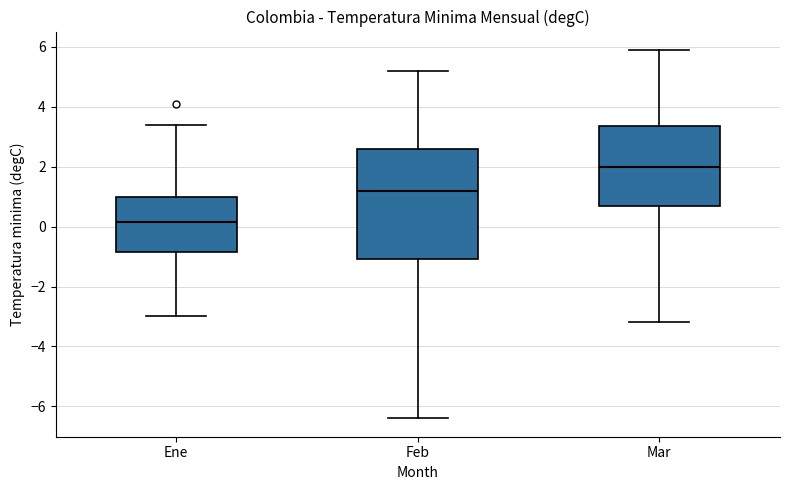

Reading left to right, transcribe this box plot: for each box, give where its median line is, the range the box spans, and where its two whiskers end, as read against the y-axis. The values are not printed on the chart, so give them approximately, as read against the axis.

Ene: median 0.2, box -0.8 to 1.0, whiskers -3.0 to 3.4
Feb: median 1.2, box -1.0 to 2.6, whiskers -6.4 to 5.2
Mar: median 2.0, box 0.8 to 3.4, whiskers -3.2 to 6.0